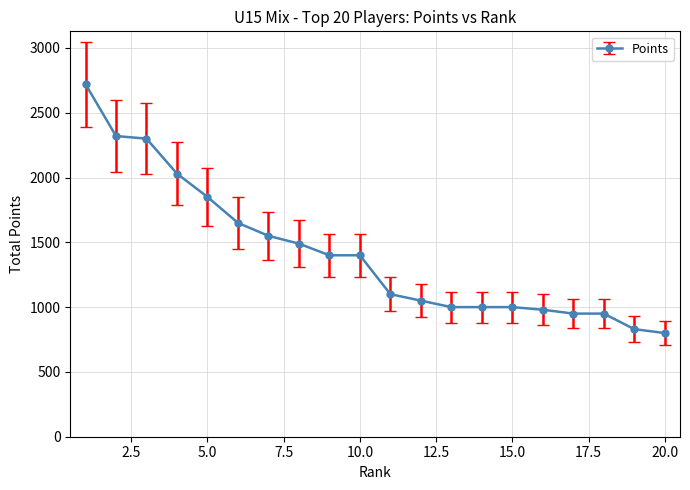

Reading left to right, transcribe all the data shown in this chart.

2720	2320	2300	2030	1850	1650	1550	1490	1400	1400	1100	1050	1000	1000	1000	980	950	950	830	800